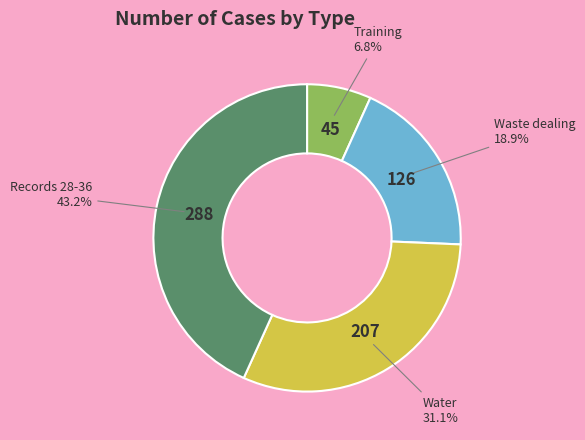

What percentage is NOT represented by Waste dealing?

81.1%